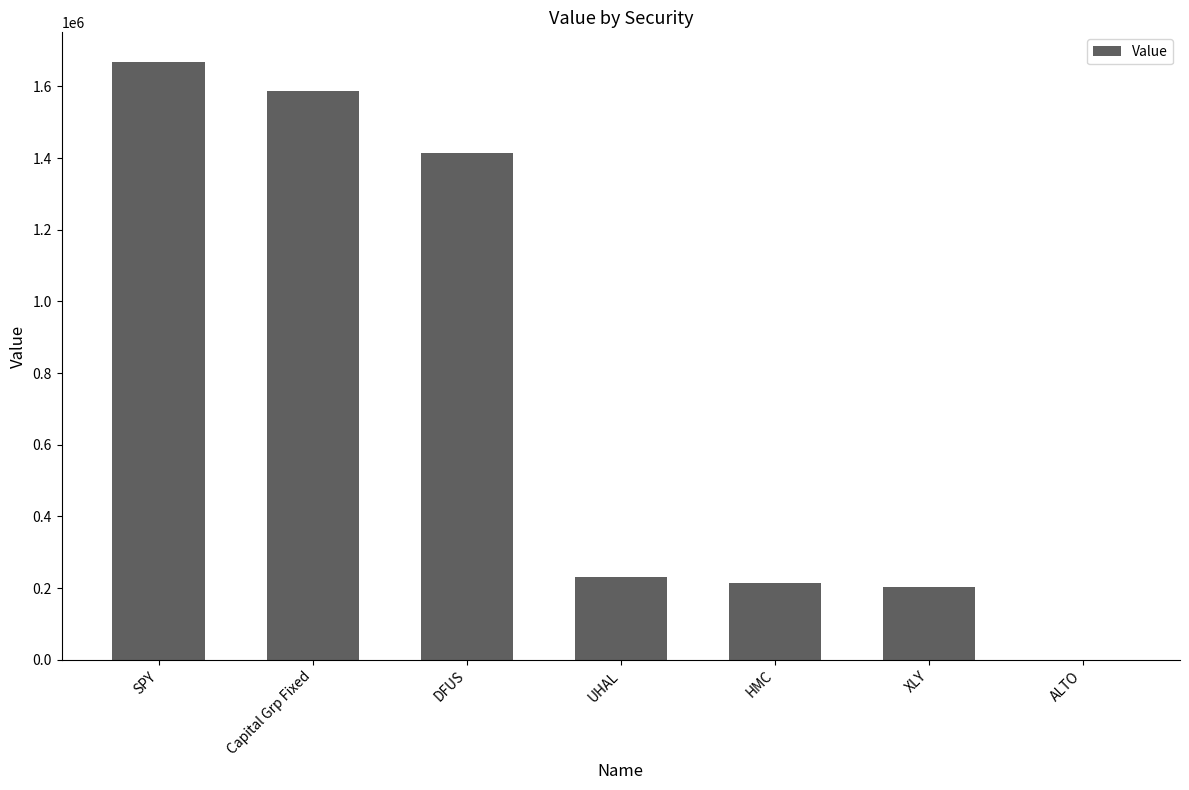

Are the bars horizontal?

No